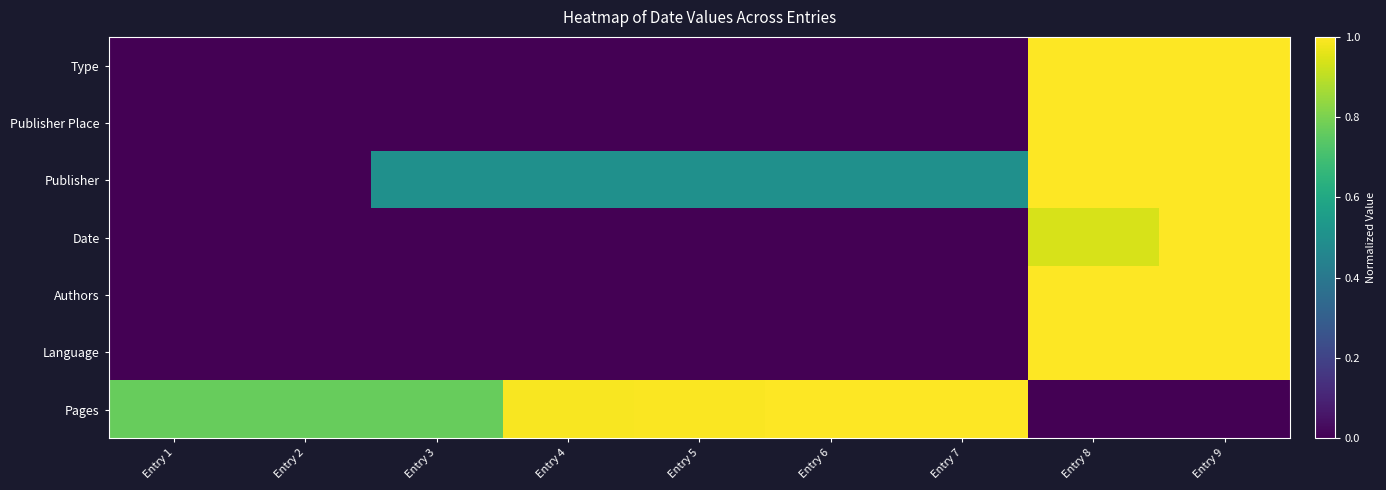

List the series in order of their peak value, highest first.

Type, Publisher Place, Publisher, Date, Authors, Language, Pages